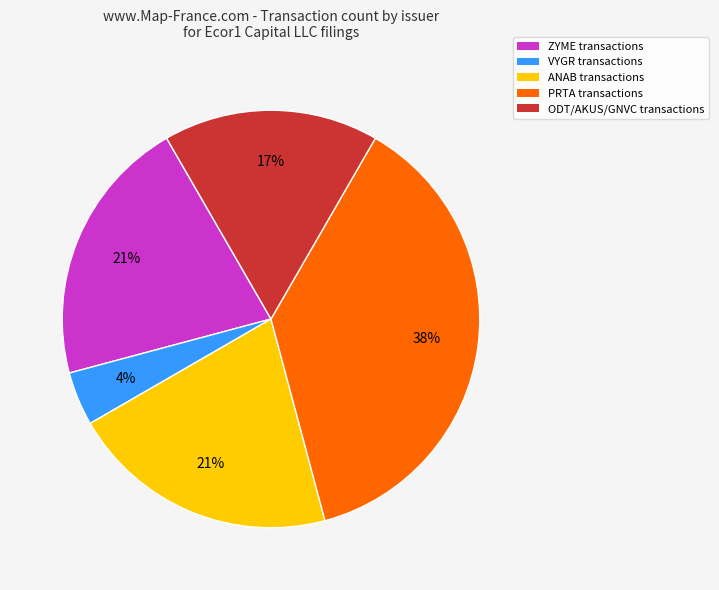

Combined, do VYGR transactions and ODT/AKUS/GNVC transactions account for over 50%?

No